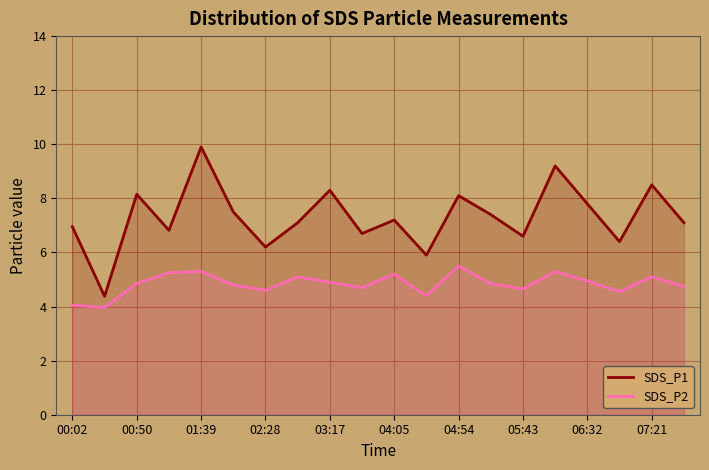

True or false: SDS_P2 and SDS_P1 cross at least once.

False